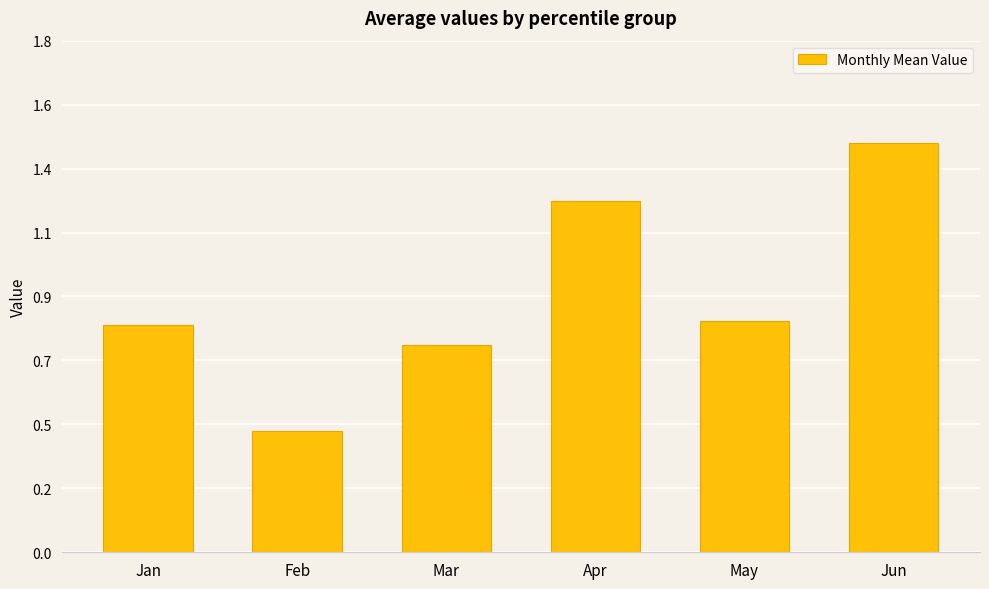

Reading left to right, what are all the values shown in this chart?

Jan=0.8	Feb=0.4	Mar=0.7	Apr=1.3	May=0.8	Jun=1.5